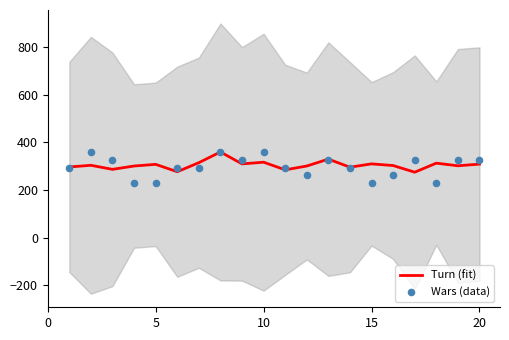

What is the lowest value of the Turn (fit) series?

275